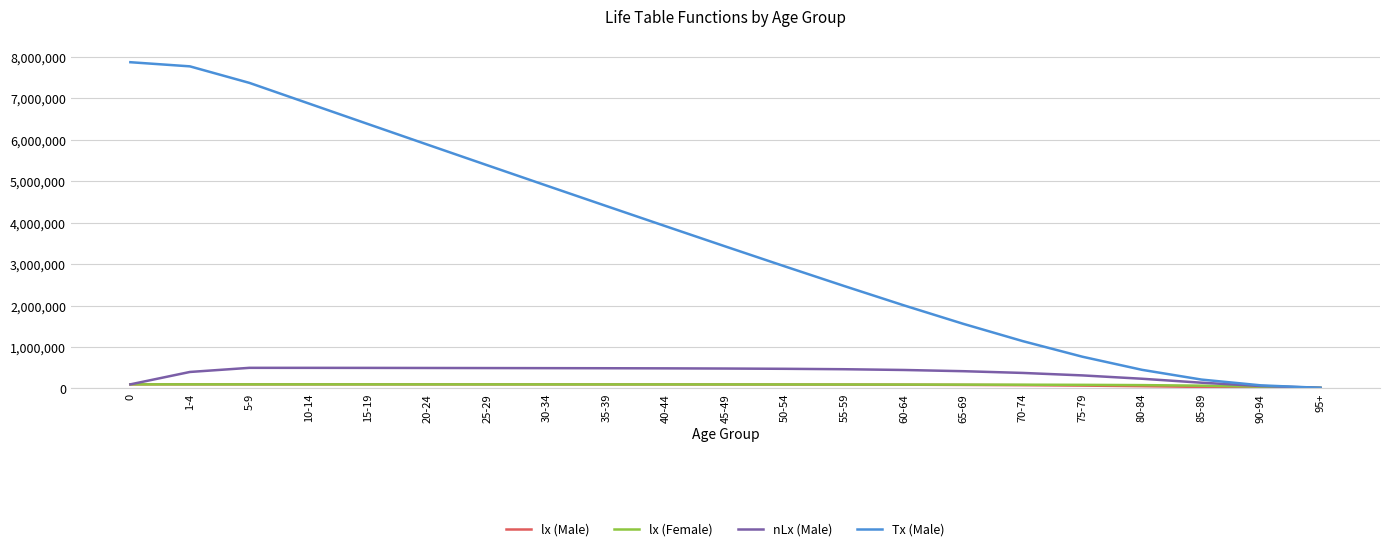

Does the chart display data point markers on the line(s)?

No